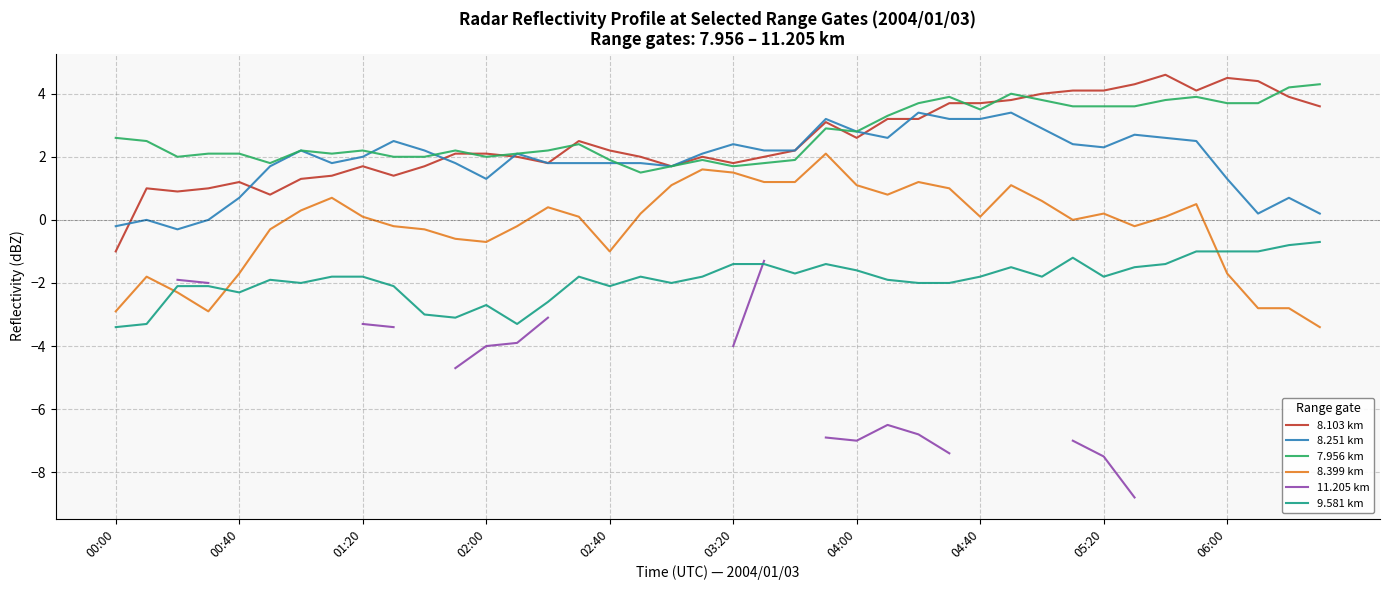

What is the minimum value for 11.205 km?

-8.8